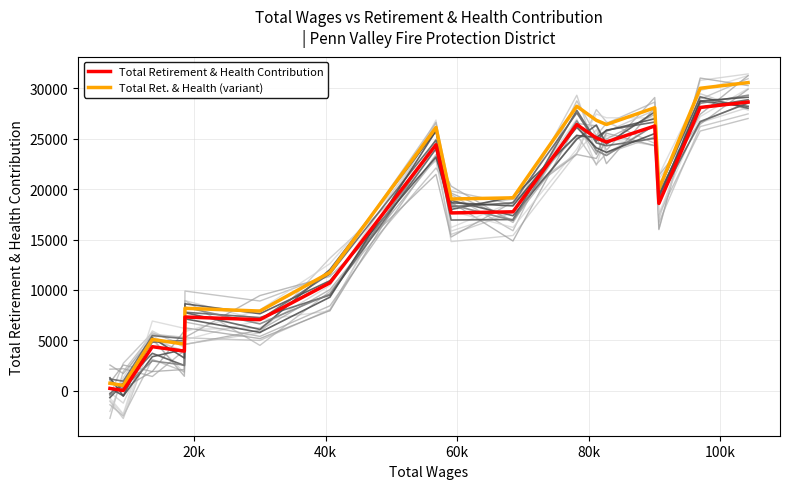

The Total Ret. & Health (variant) series shows 35504.2 at 7. True or false?

False